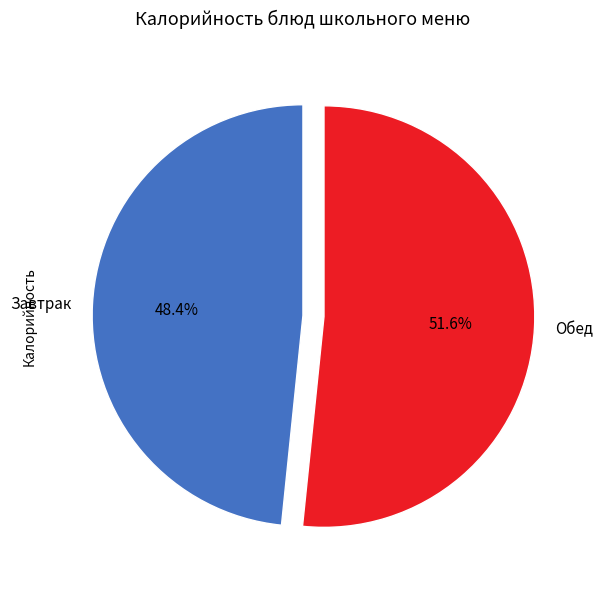

Approximately how many times larger is the value at Завтрак compared to Обед?

0.9